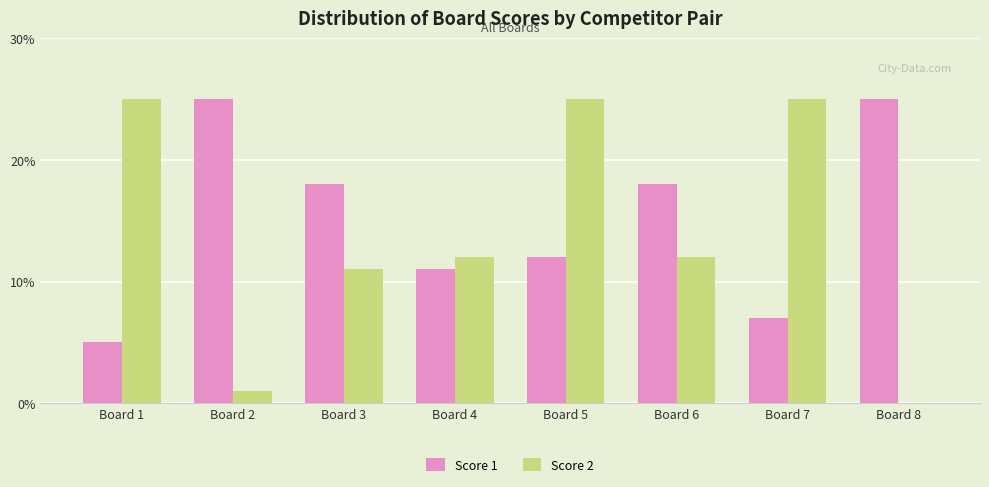

Reading left to right, what are all the values shown in this chart?

Score 1: Board 1=5	Board 2=25	Board 3=18	Board 4=11	Board 5=12	Board 6=18	Board 7=7	Board 8=25
Score 2: Board 1=25	Board 2=1	Board 3=11	Board 4=12	Board 5=25	Board 6=12	Board 7=25	Board 8=0